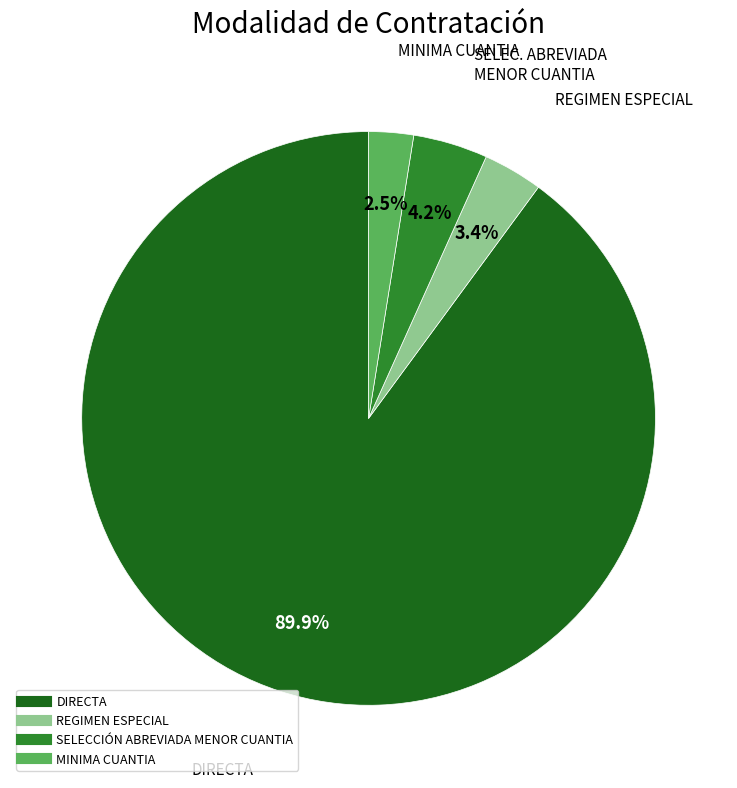

Approximately how many times larger is the value at SELECCIÓN ABREVIADA MENOR CUANTIA compared to MINIMA CUANTIA?

1.7